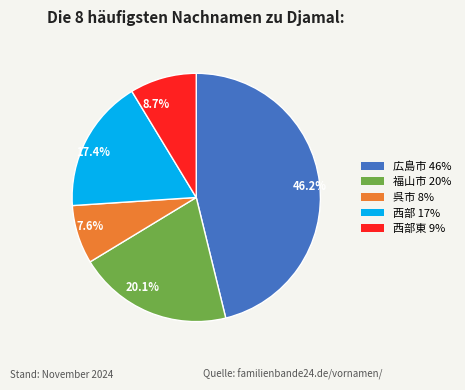

How many slices are in this pie chart?

5